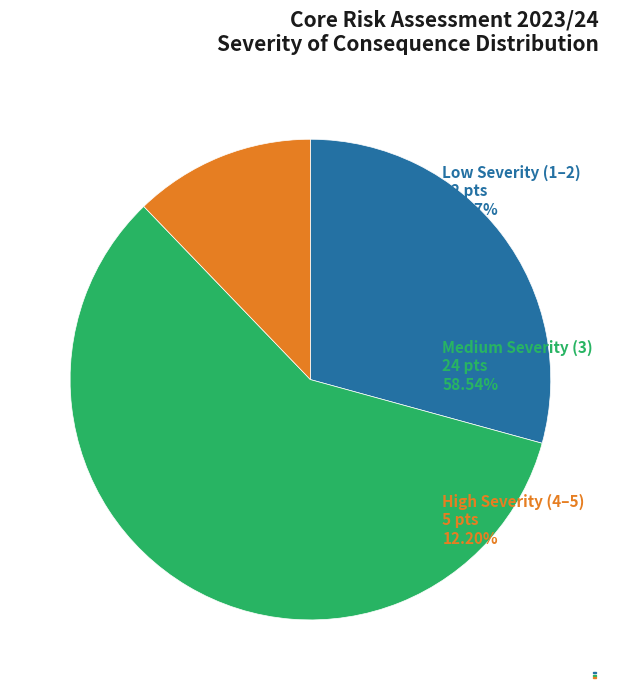

Rank the categories by value from lowest to highest.

High Severity (4–5), Low Severity (1–2), Medium Severity (3)